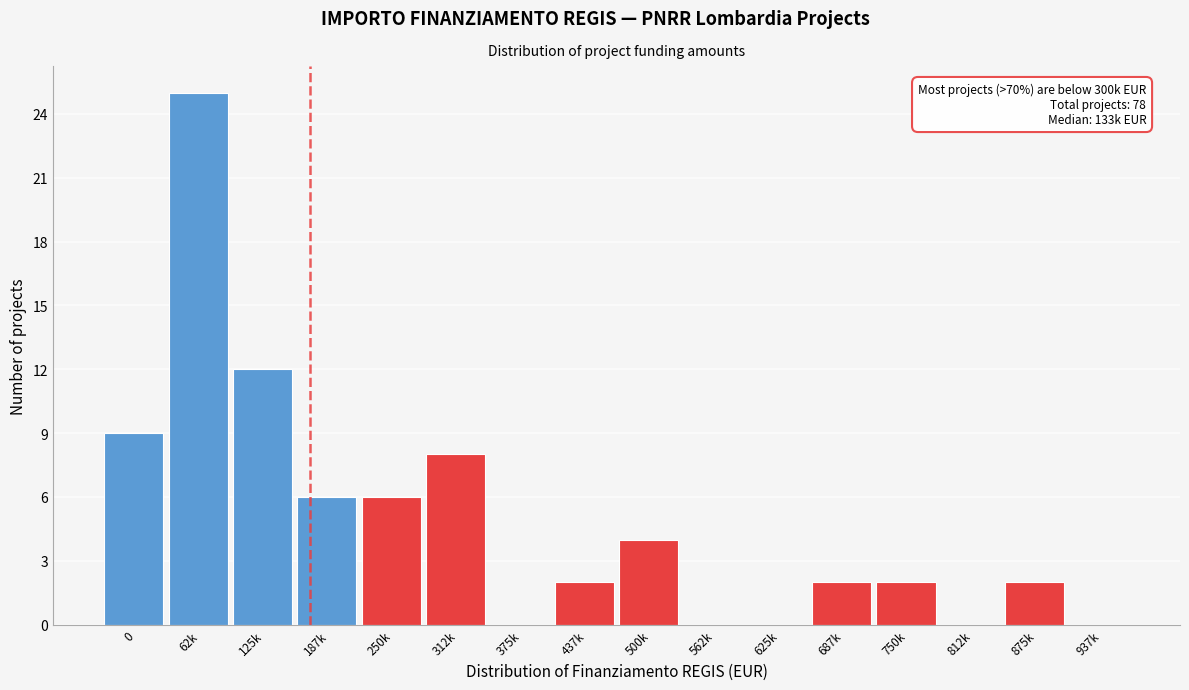

Reading left to right, list all the values displayed in this chart.

0=9	62k=25	125k=12	187k=6	250k=6	312k=8	375k=0	437k=2	500k=4	562k=0	625k=0	687k=2	750k=2	812k=0	875k=2	937k=0